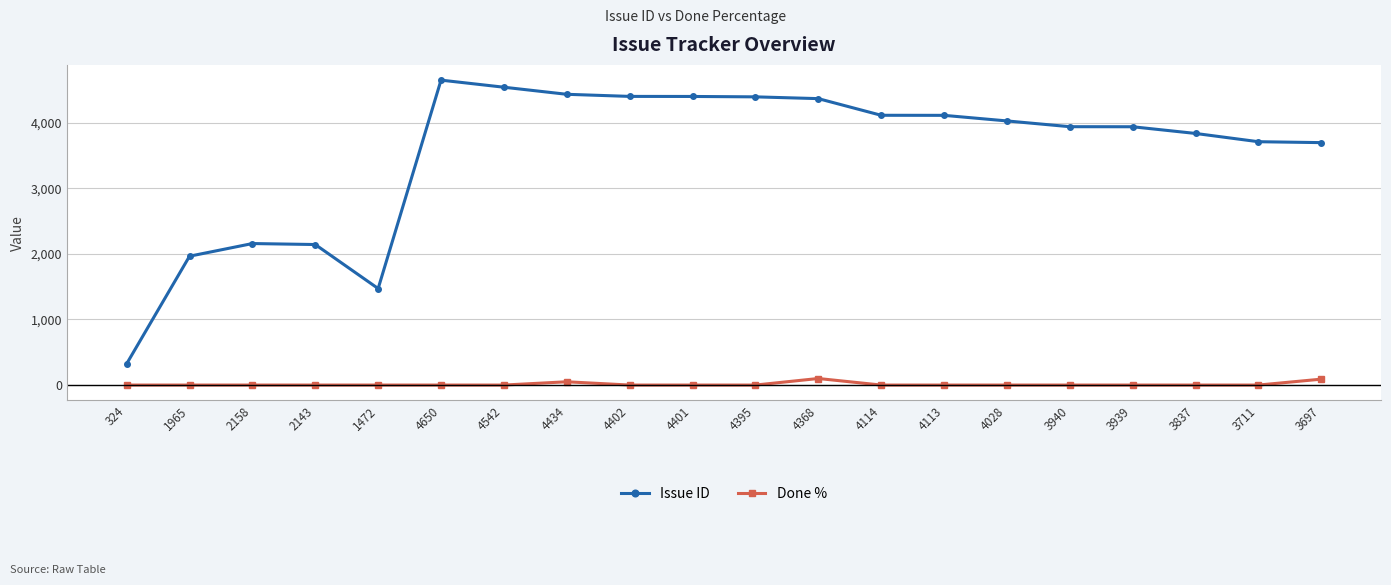

List the series in order of their overall mean, highest first.

Issue ID, Done %